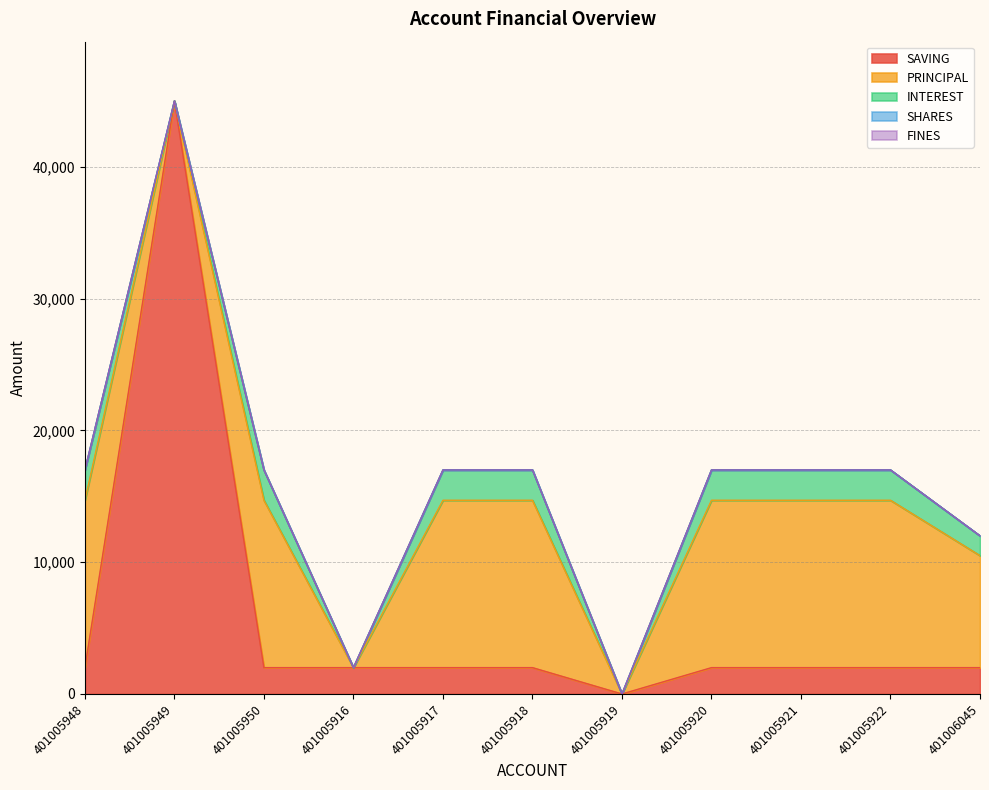

What is the greatest value displayed?

45000